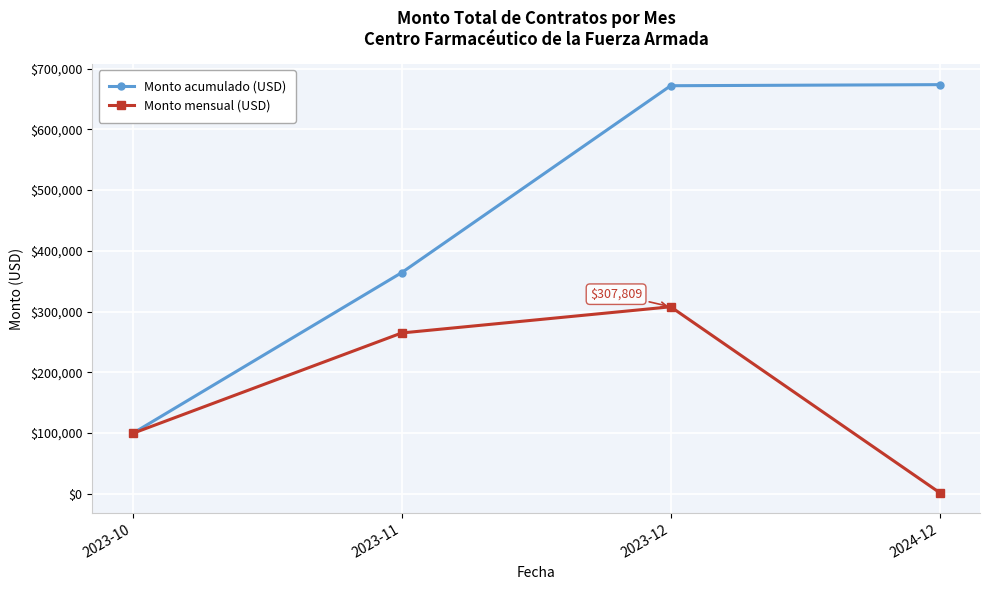

What is the greatest value displayed?

673642.0